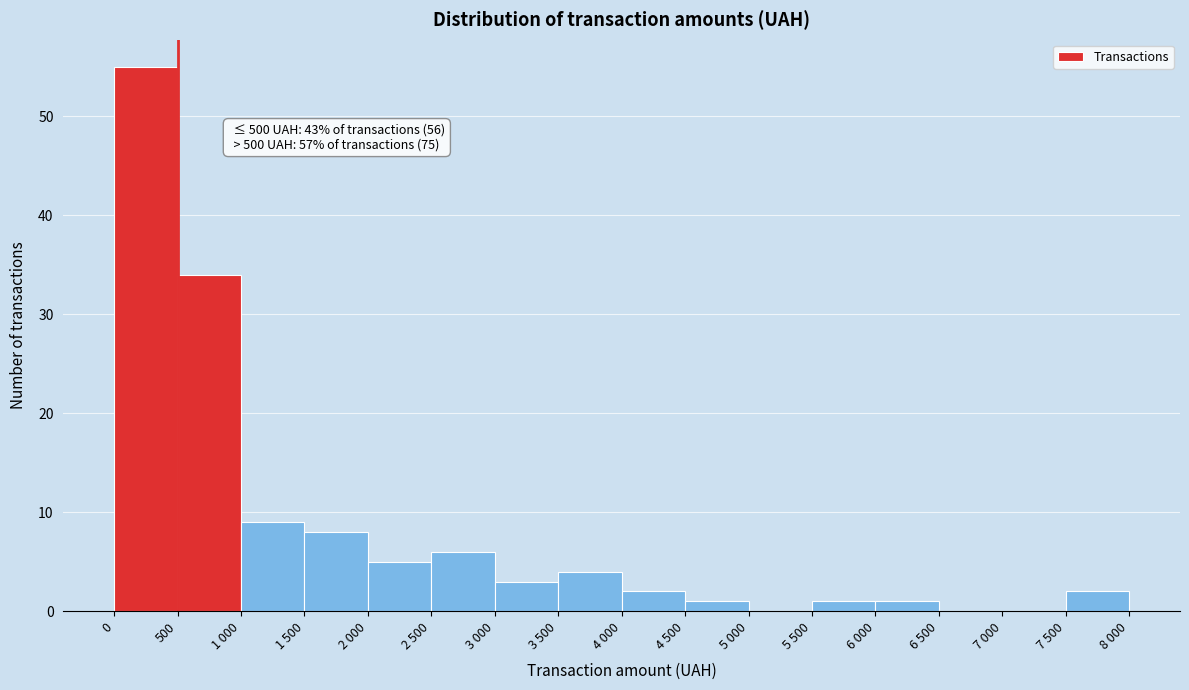

Reading left to right, what are all the values shown in this chart?

0=55	500=34	1 000=9	1 500=8	2 000=5	2 500=6	3 000=3	3 500=4	4 000=2	4 500=1	5 000=0	5 500=1	6 000=1	6 500=0	7 000=0	7 500=2